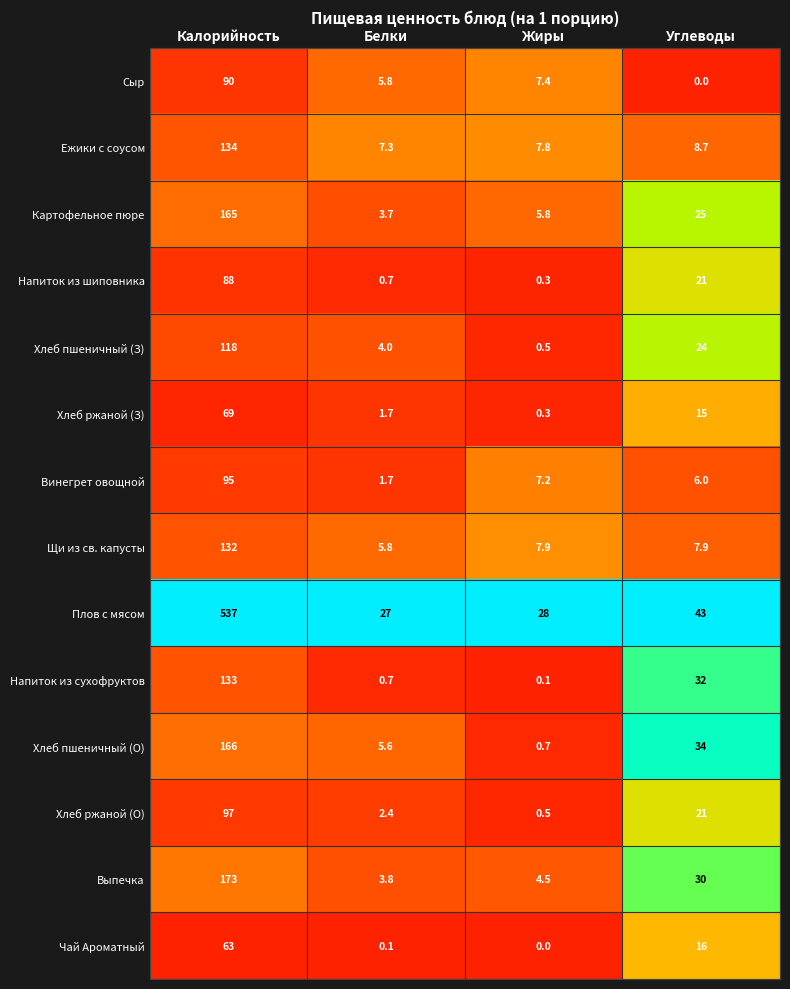

What is the difference between the maximum and minimum values in the Хлеб ржаной (О) series?

96.5